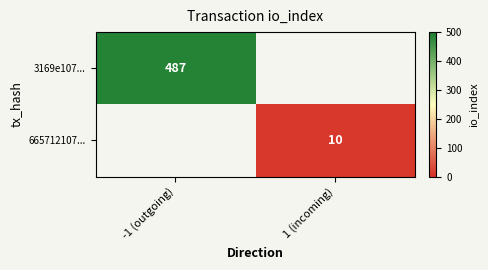

What is the maximum value shown in the chart?

487